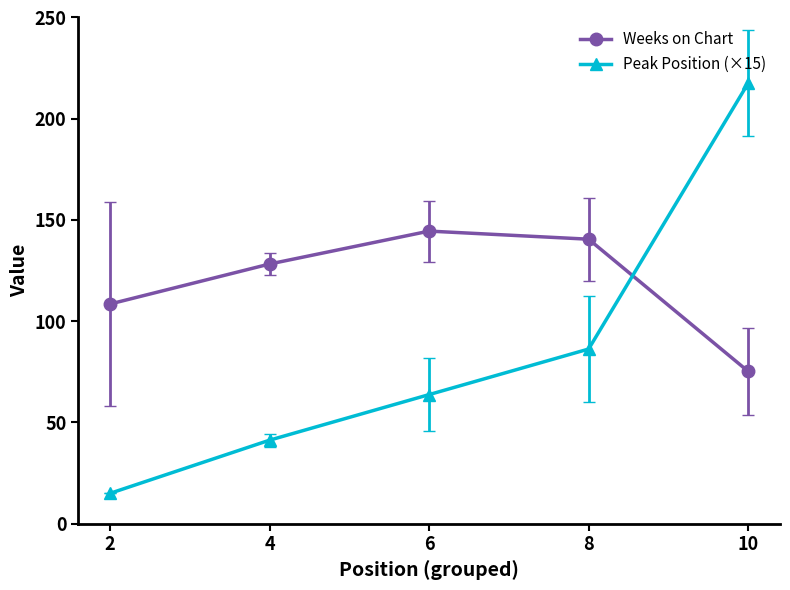

Rank the series by their average value, from highest to lowest.

Weeks on Chart, Peak Position (×15)